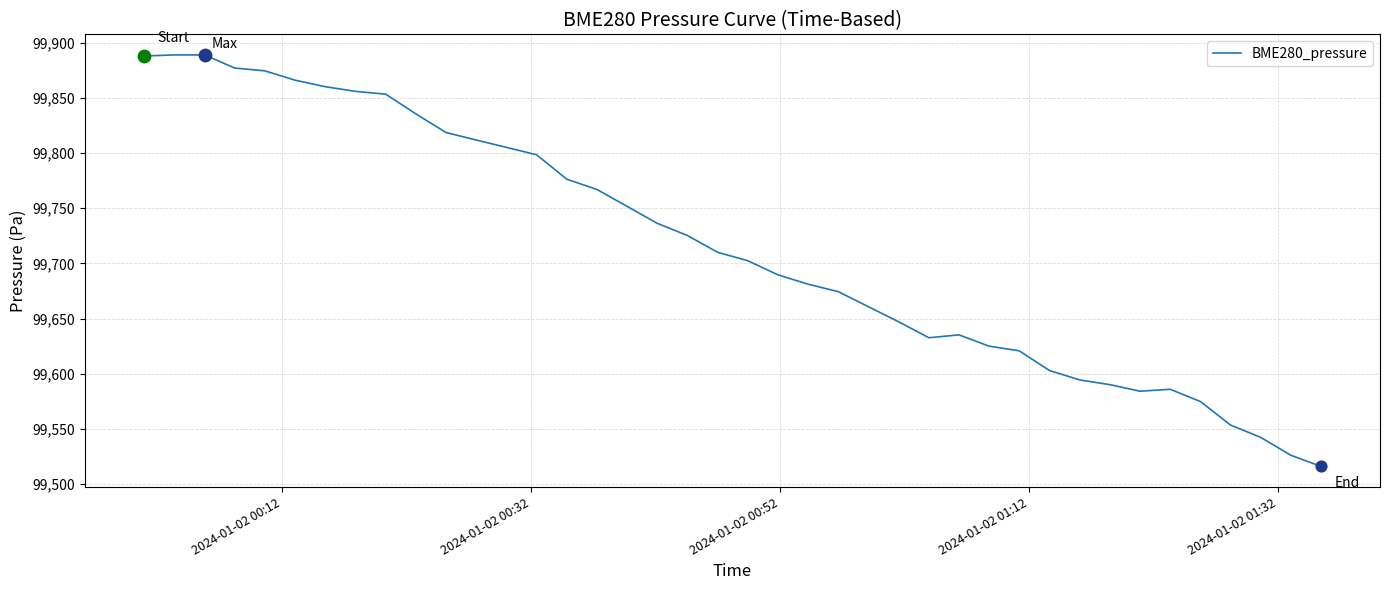

What is the maximum value shown in the chart?

99888.9